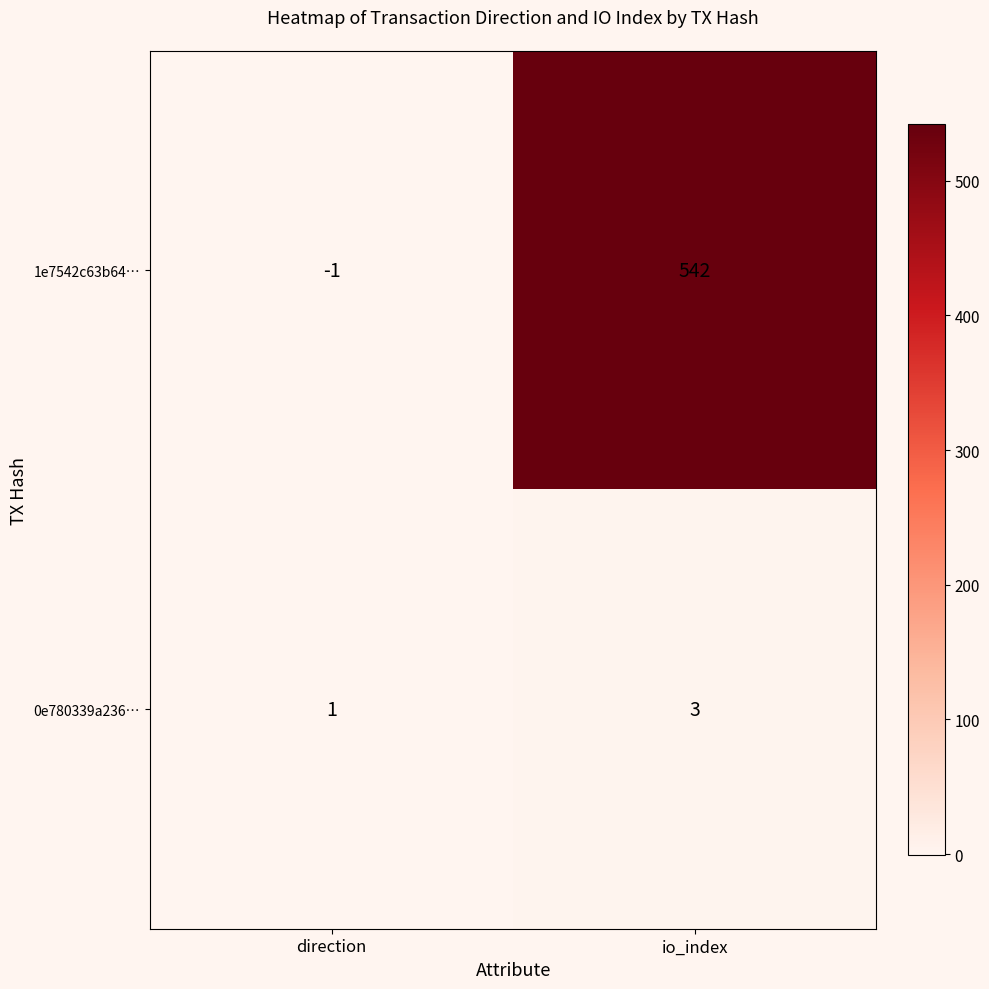

At which category is the sum across all series the highest?

io_index